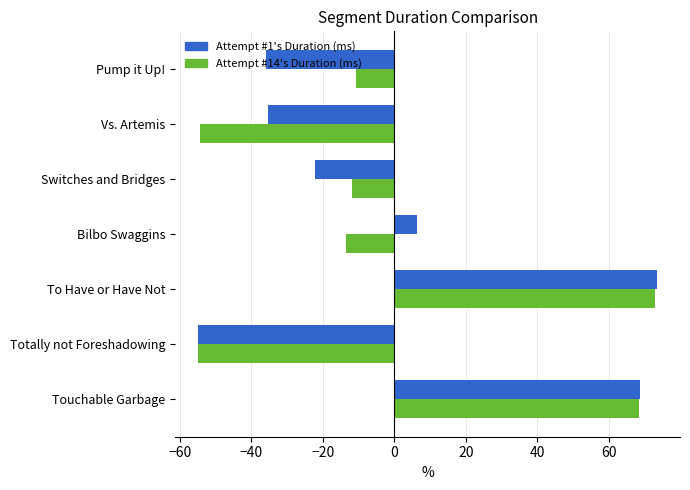

The value of Attempt #1's Duration (ms) at Vs. Artemis is -35.4. True or false?

True